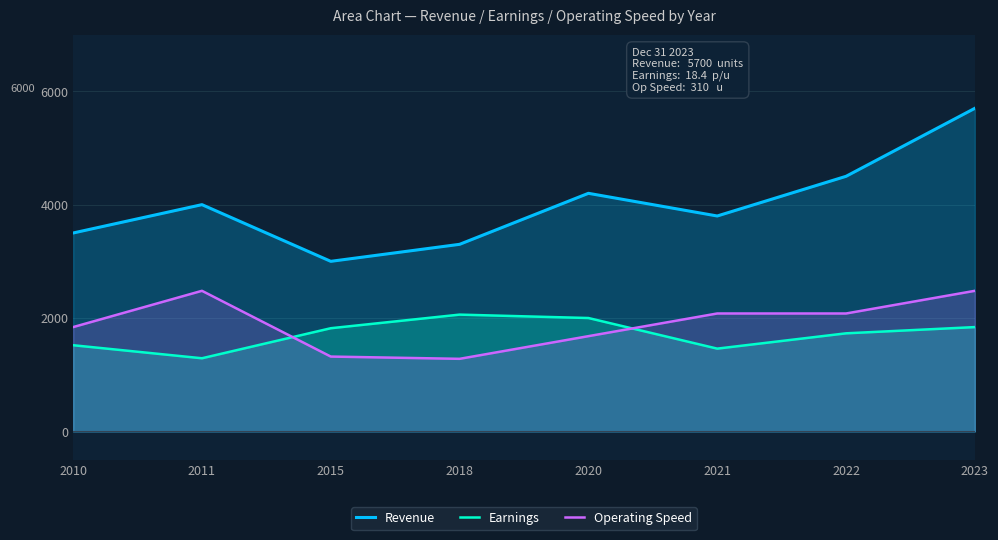

Is the value of Earnings at 2015 greater than the value of Revenue at 2015?

No